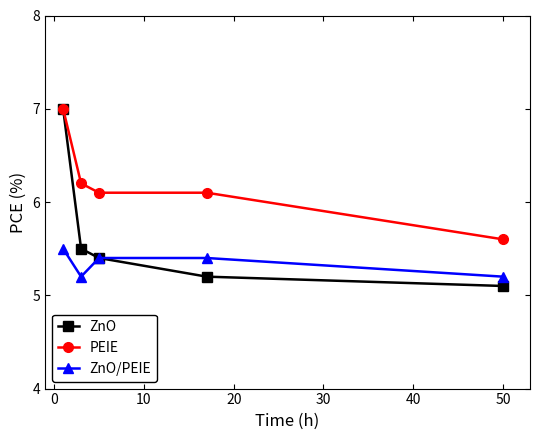

What is the difference between the maximum and second lowest values in the ZnO series?

1.8